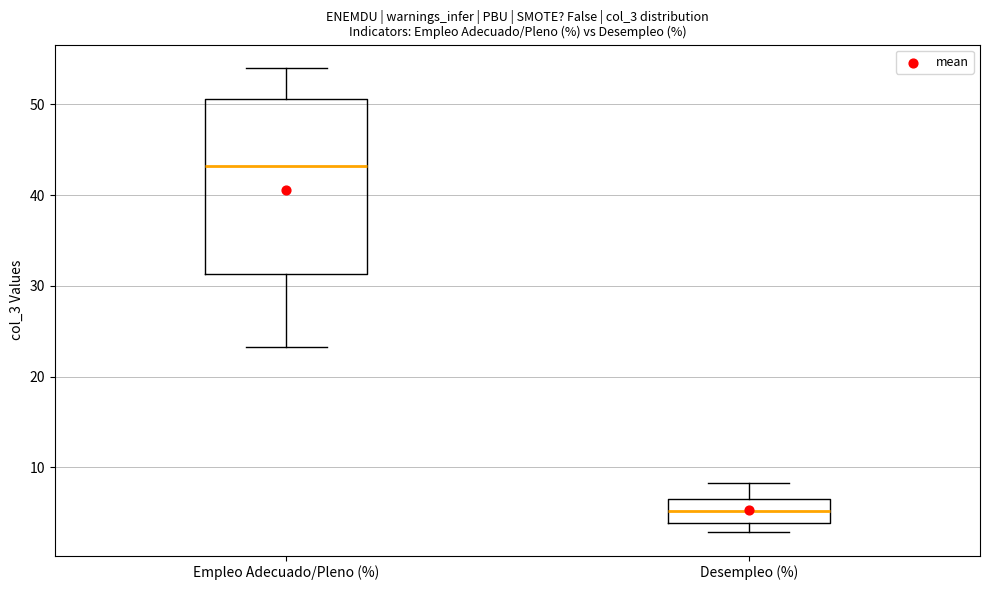

Reading left to right, read every box against the y-axis: the position of its median line, the range the box covers, and the ends of its whiskers. The values are not printed on the chart, so give them approximately, as read against the axis.

Empleo Adecuado/Pleno (%): median 43, box 31 to 51, whiskers 23 to 54
Desempleo (%): median 5, box 4 to 7, whiskers 3 to 8